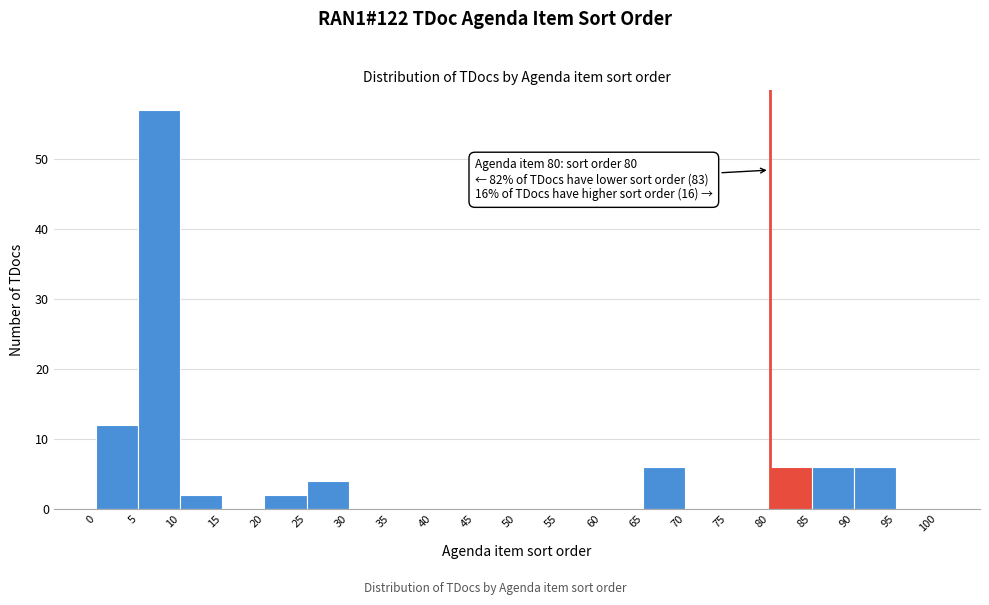

Over which range of the x-axis is the bar tallest?

5 to 10